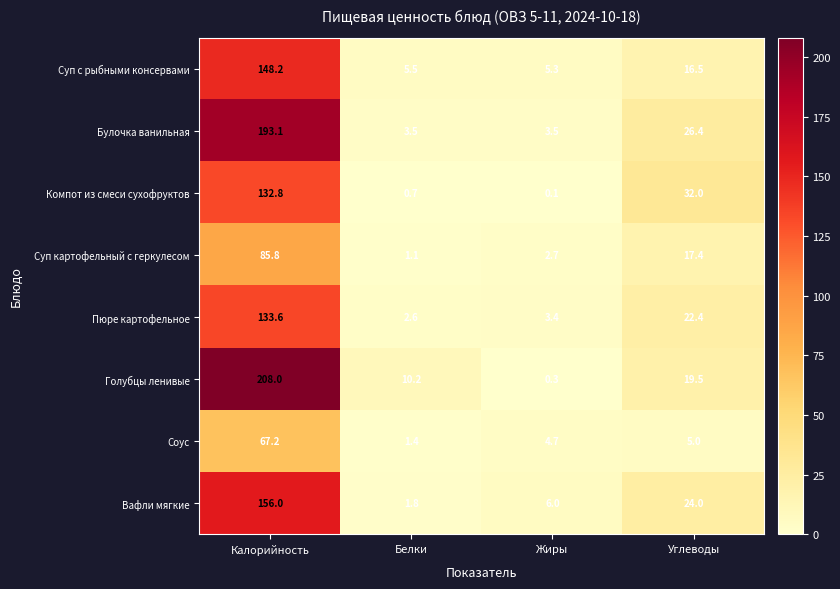

What is the sum of all Соус values?

78.3